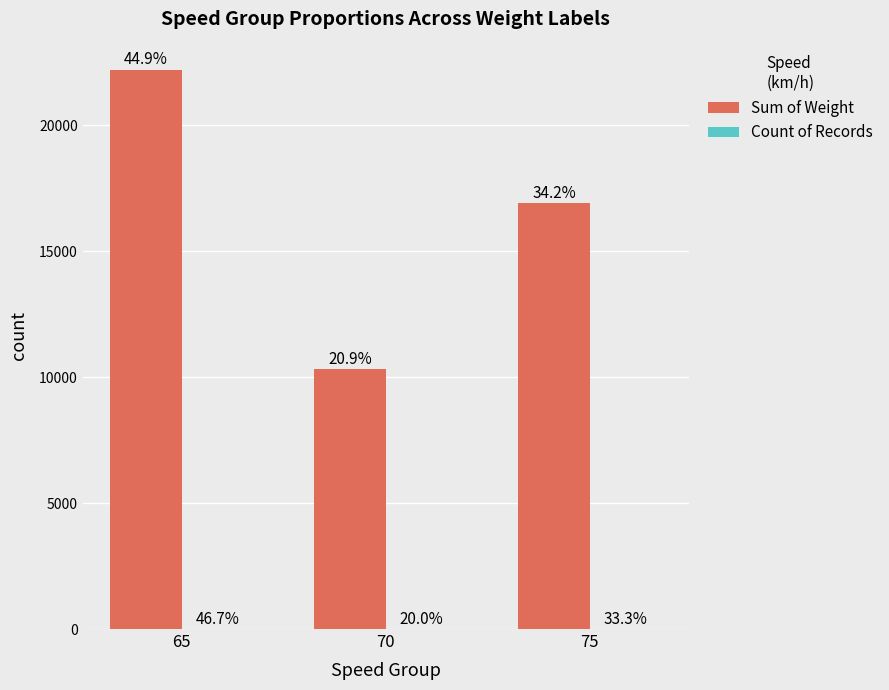

Are the bars horizontal?

No